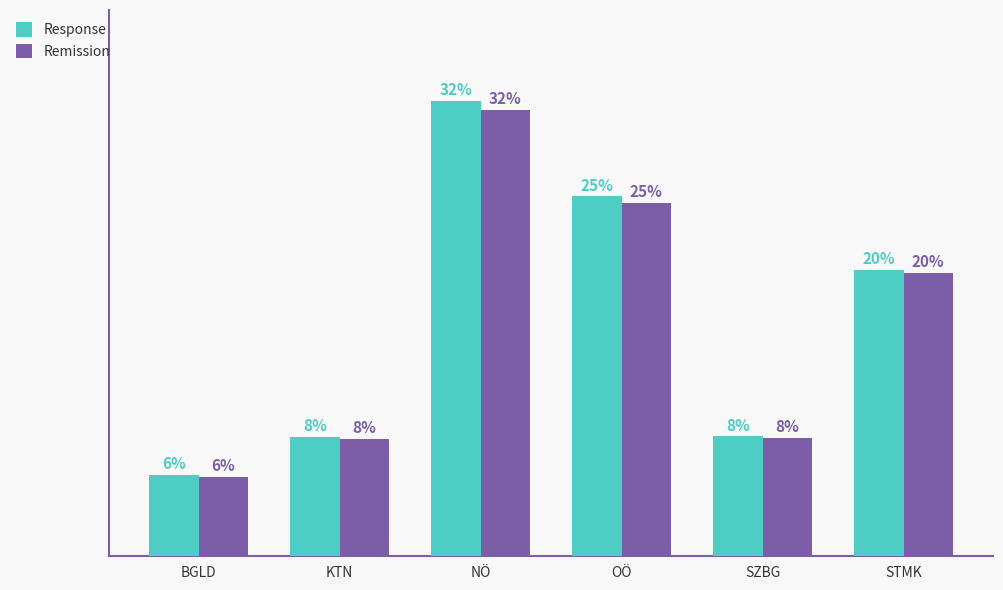

What are all the series names shown in the legend?

Response, Remission